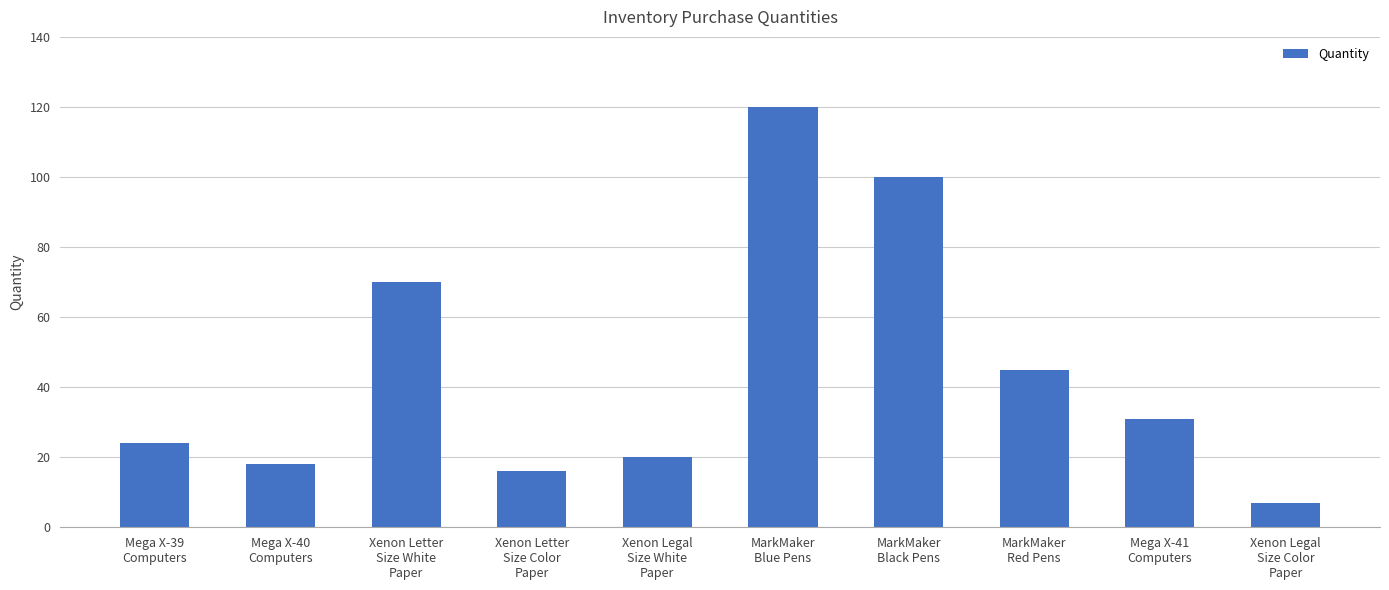

What is the change in value from Xenon Legal
Size White
Paper to MarkMaker
Blue Pens?

+100